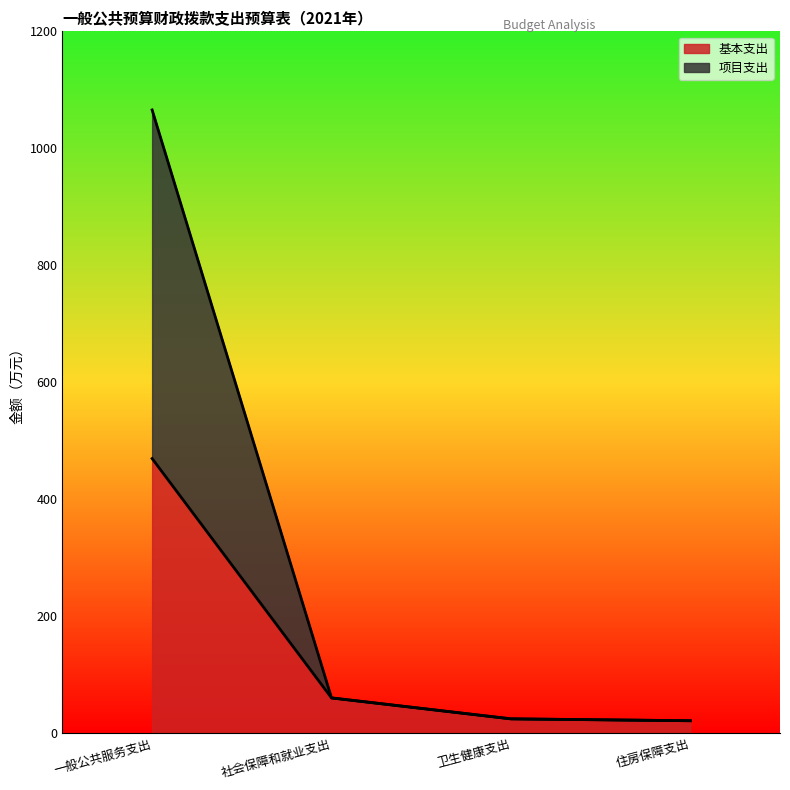

What is the total value across all series at 住房保障支出?

21.8